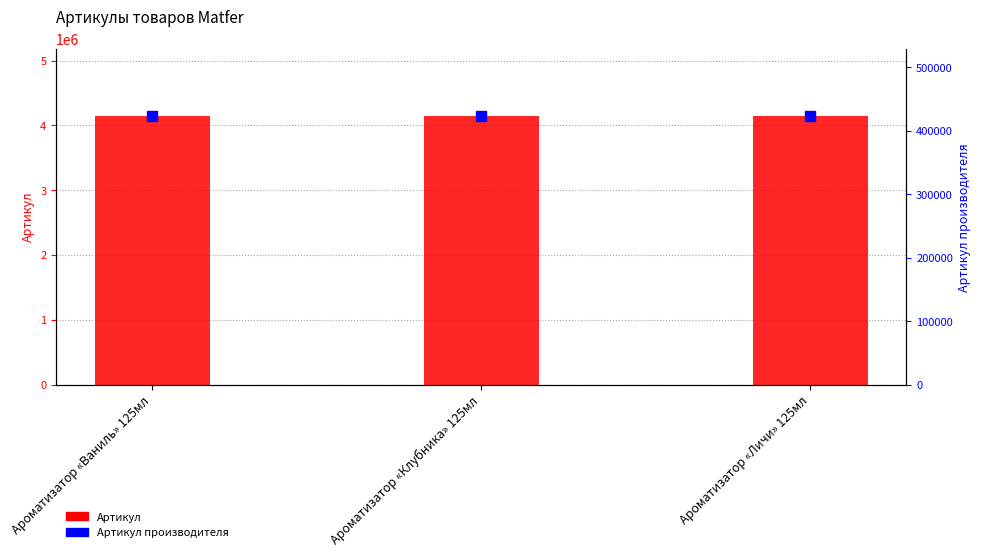

At how many categories does at least one series exceed 3508460?

3